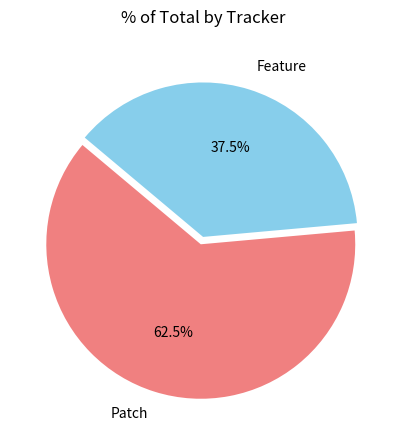

What is the smallest slice in the pie chart?

Feature